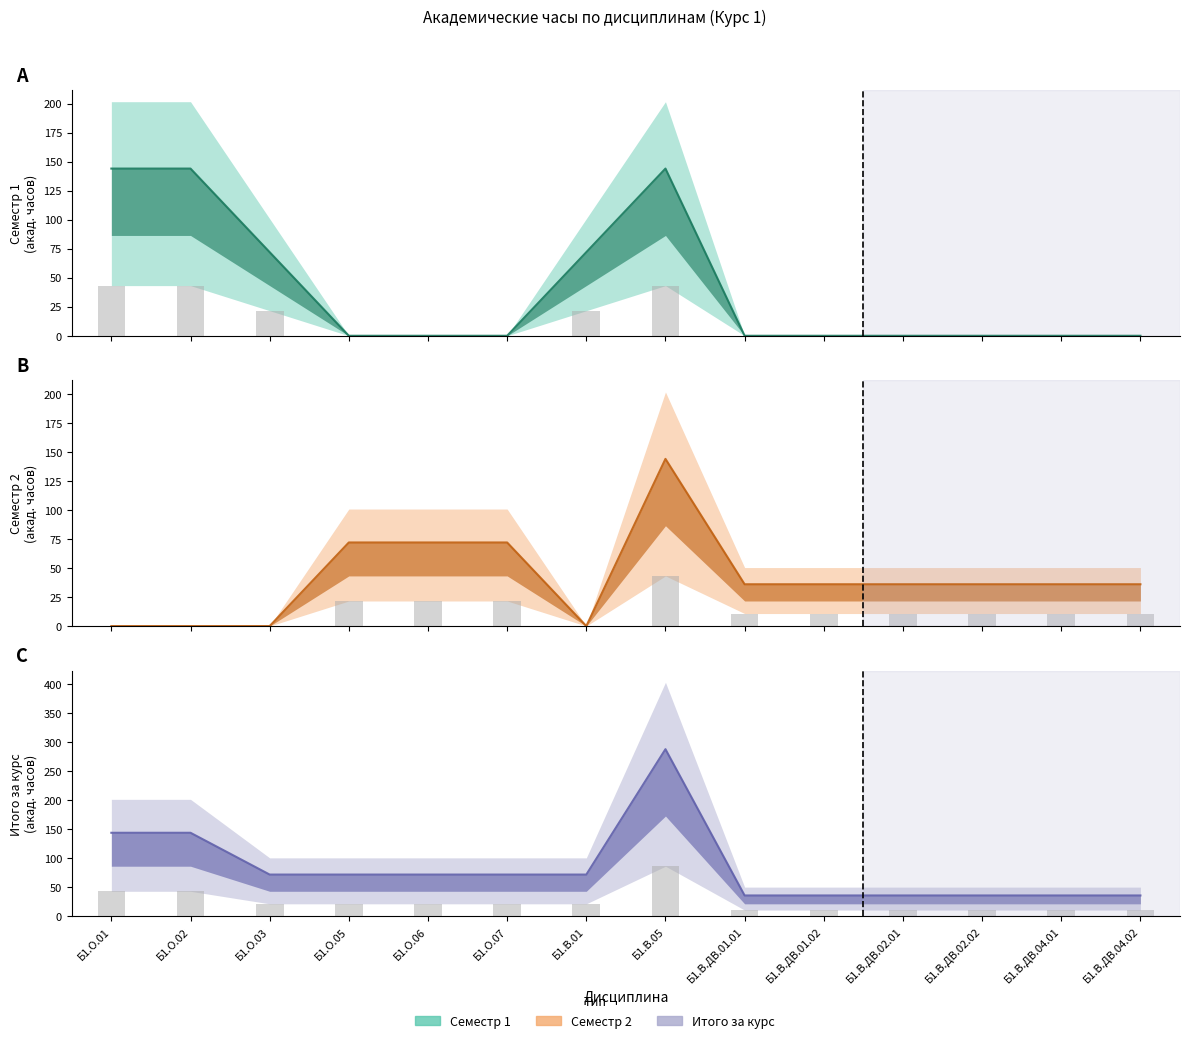

What is the greatest value displayed?

144.0